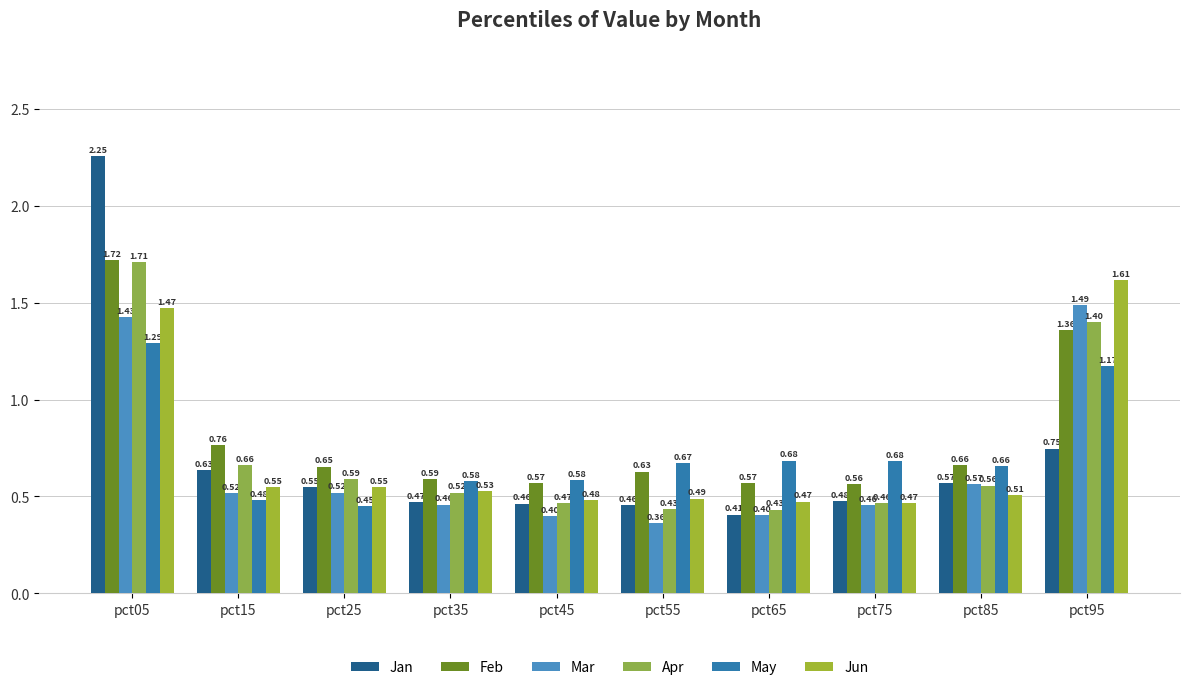

What is the value of the Jan bar at the 1st from the left?

2.3